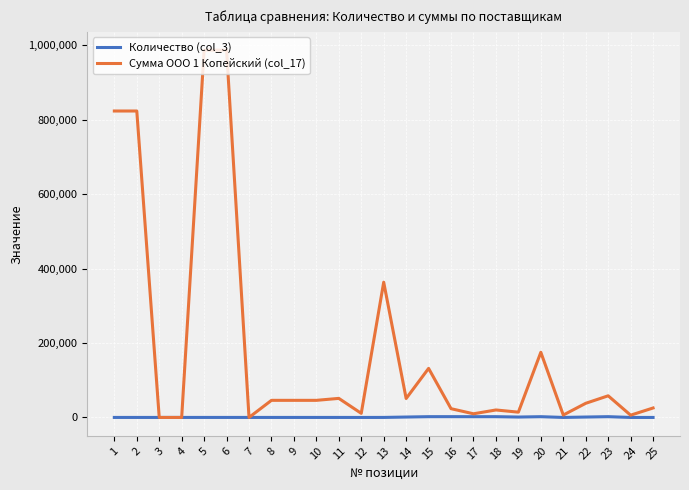

The value of Сумма ООО 1 Копейский (col_17) at 4 is 581711.6. True or false?

False